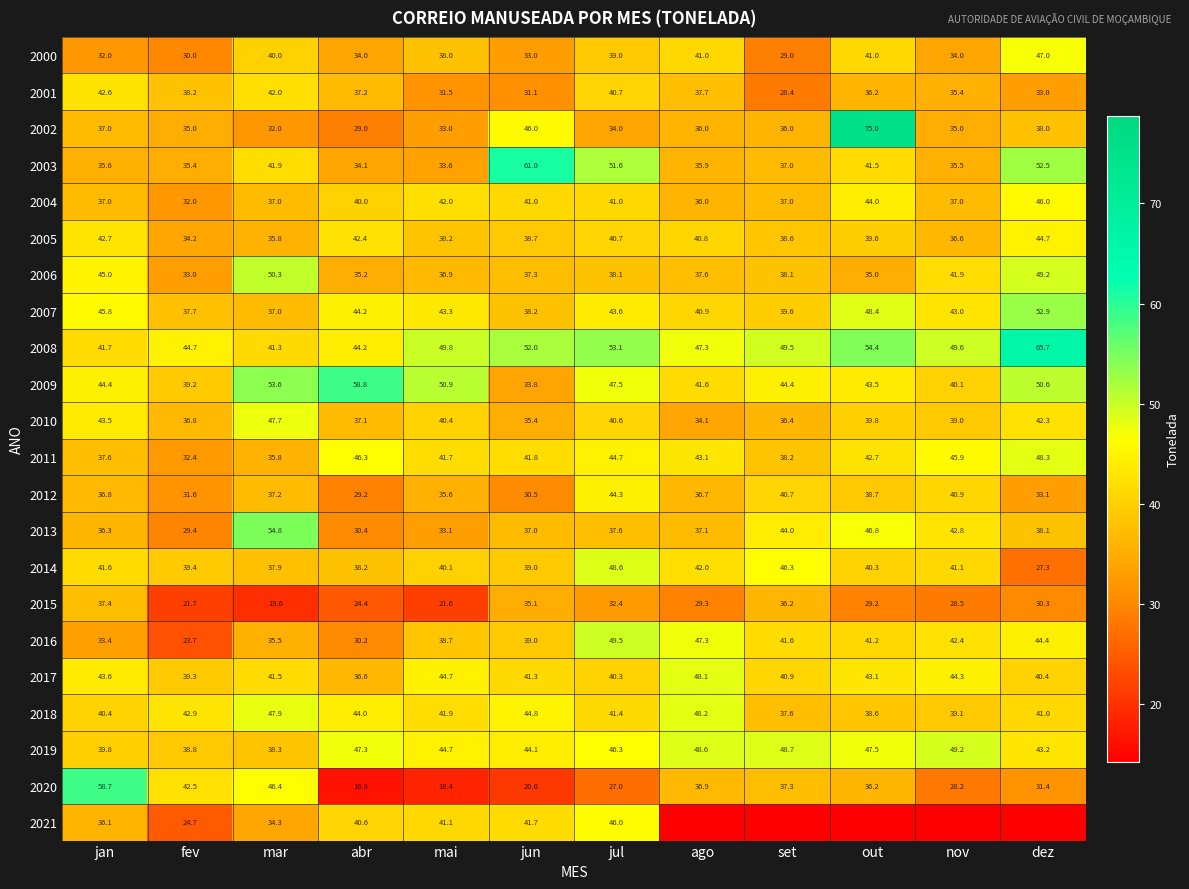

At fev, list the series in order from largest to smallest.

2008, 2018, 2020, 2014, 2017, 2009, 2019, 2001, 2007, 2010, 2003, 2002, 2005, 2006, 2011, 2004, 2012, 2000, 2013, 2021, 2016, 2015